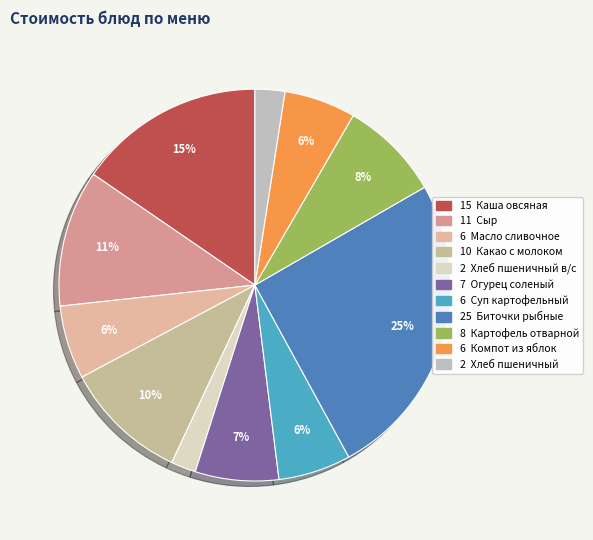

Count the number of slices in the pie.

11